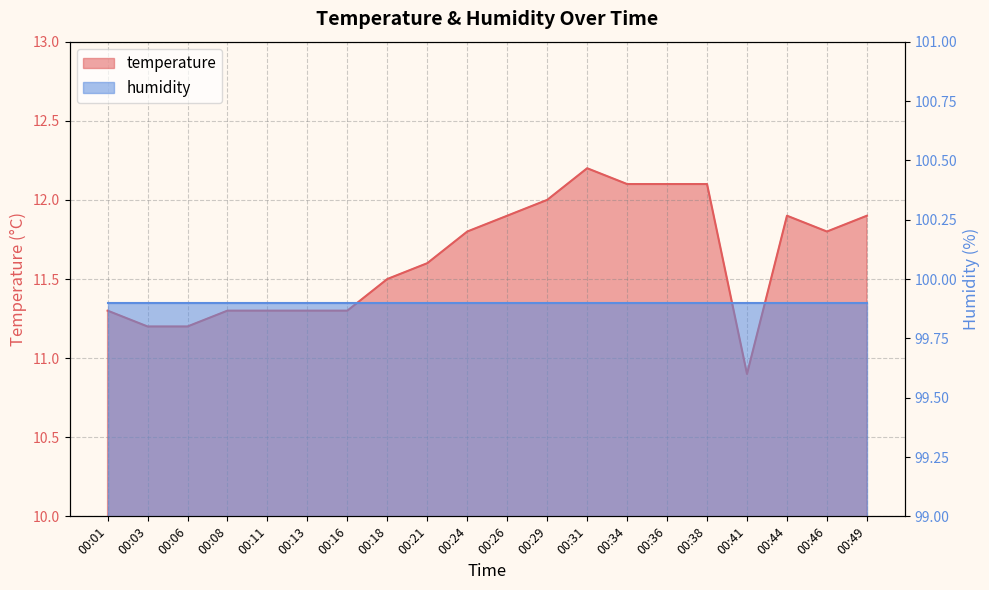

What is the smallest value displayed?

10.9